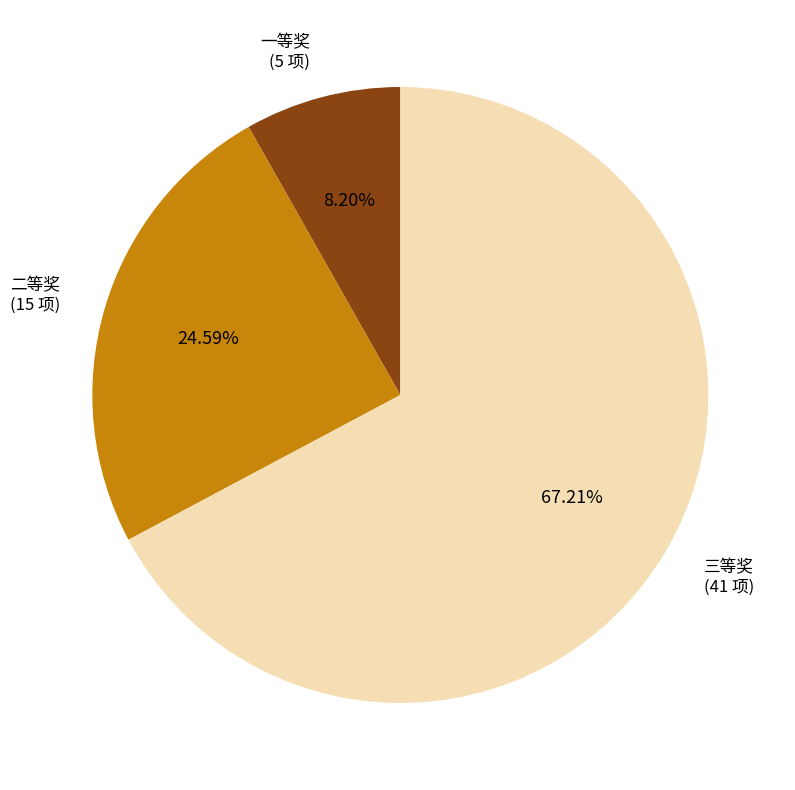

Rank the categories by value from lowest to highest.

一等奖, 二等奖, 三等奖